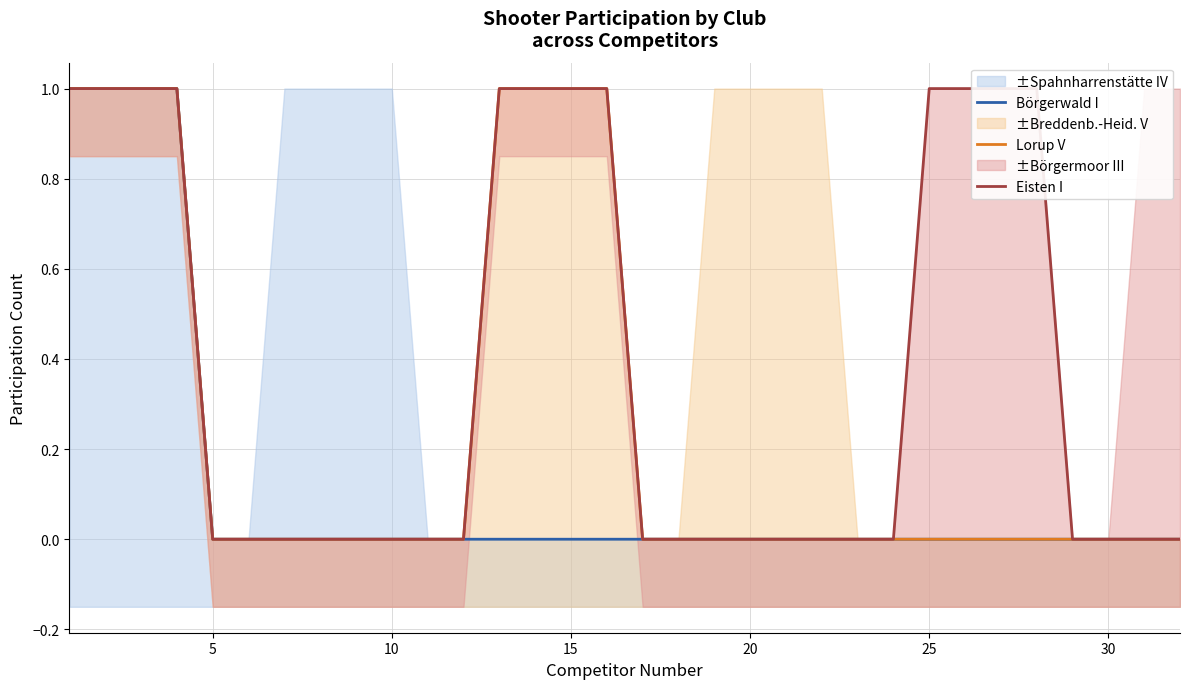

Does the chart have visible grid lines?

Yes